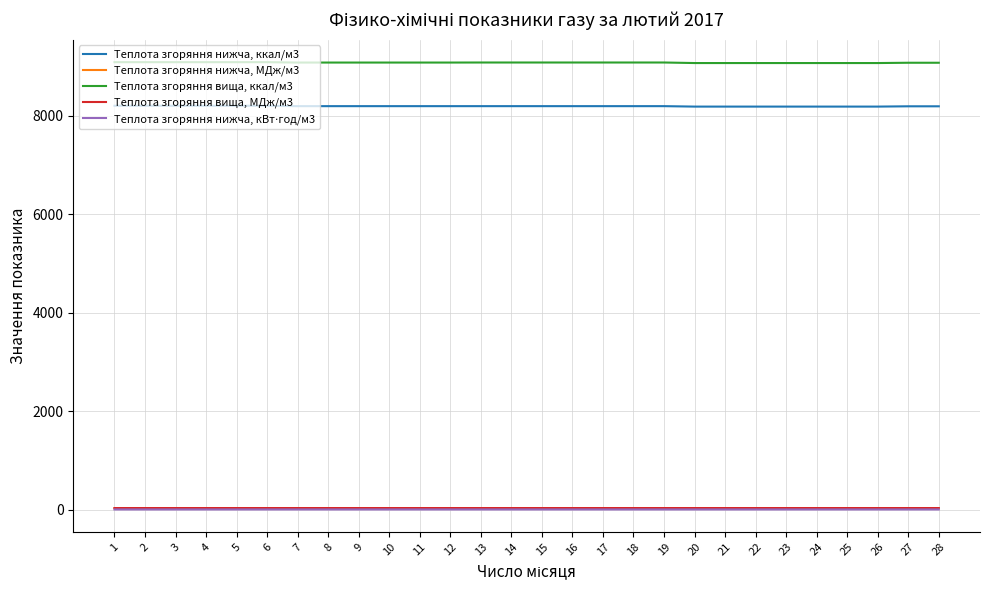

How many series are shown in this chart?

5